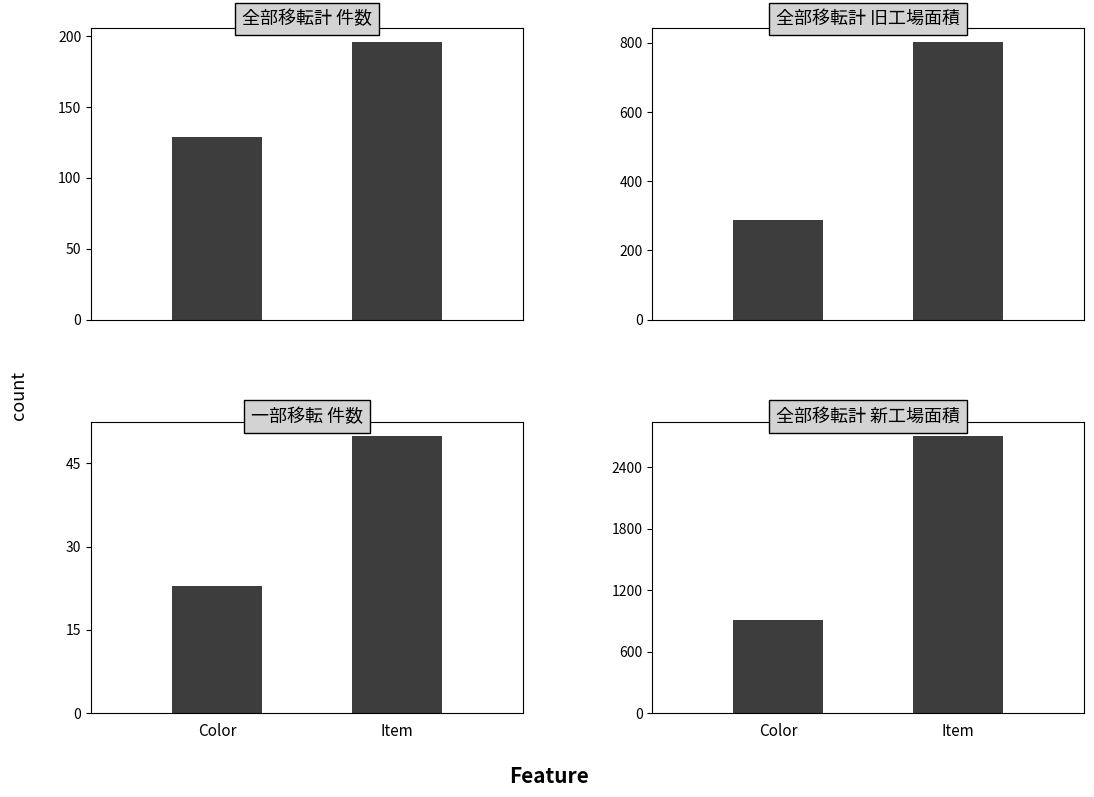

The 全部移転計_旧工場 series shows 178 at Color. True or false?

False